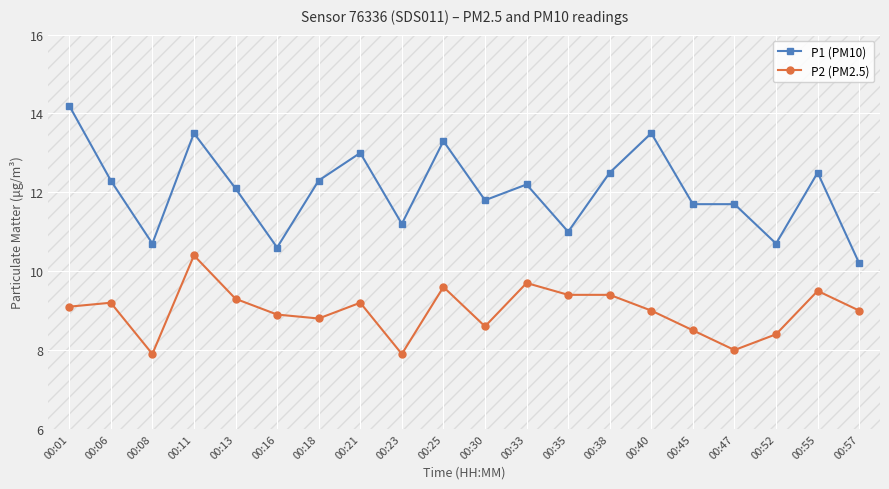

At how many categories does at least one series exceed 9?

20